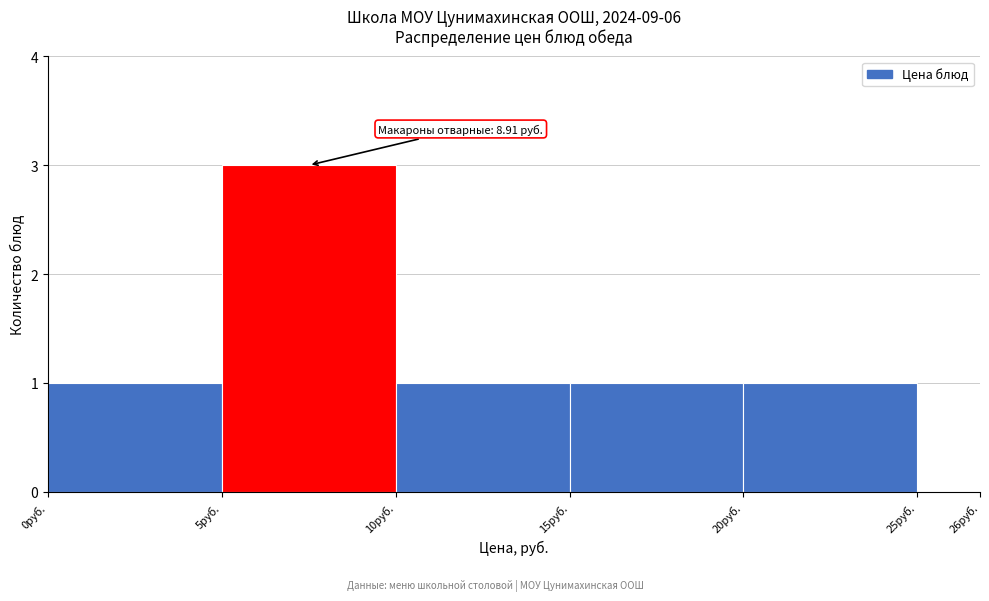

Reading right to left, what are all the values shown in this chart?

26руб.=0	20руб.=1	15руб.=1	10руб.=1	5руб.=3	0руб.=1